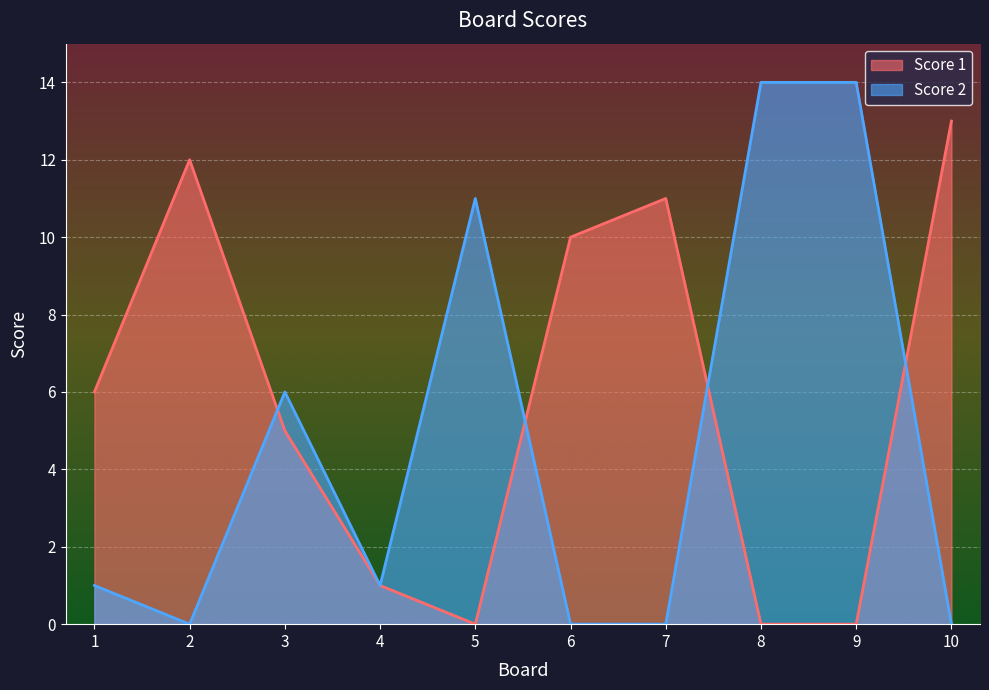

Which series has the largest total across all categories?

Score 1